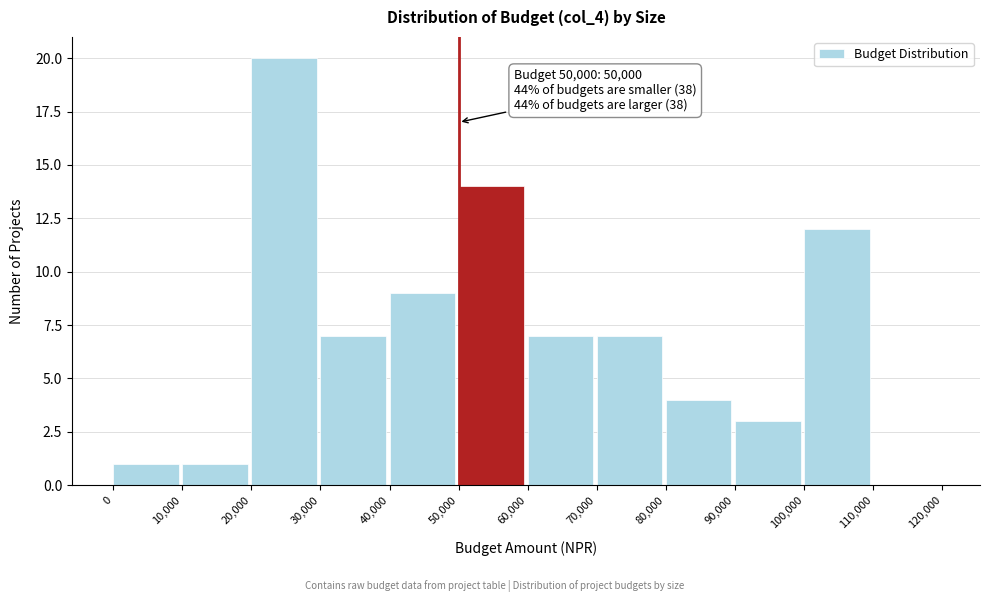

Which range on the x-axis has the tallest bar?

20,000 to 30,000